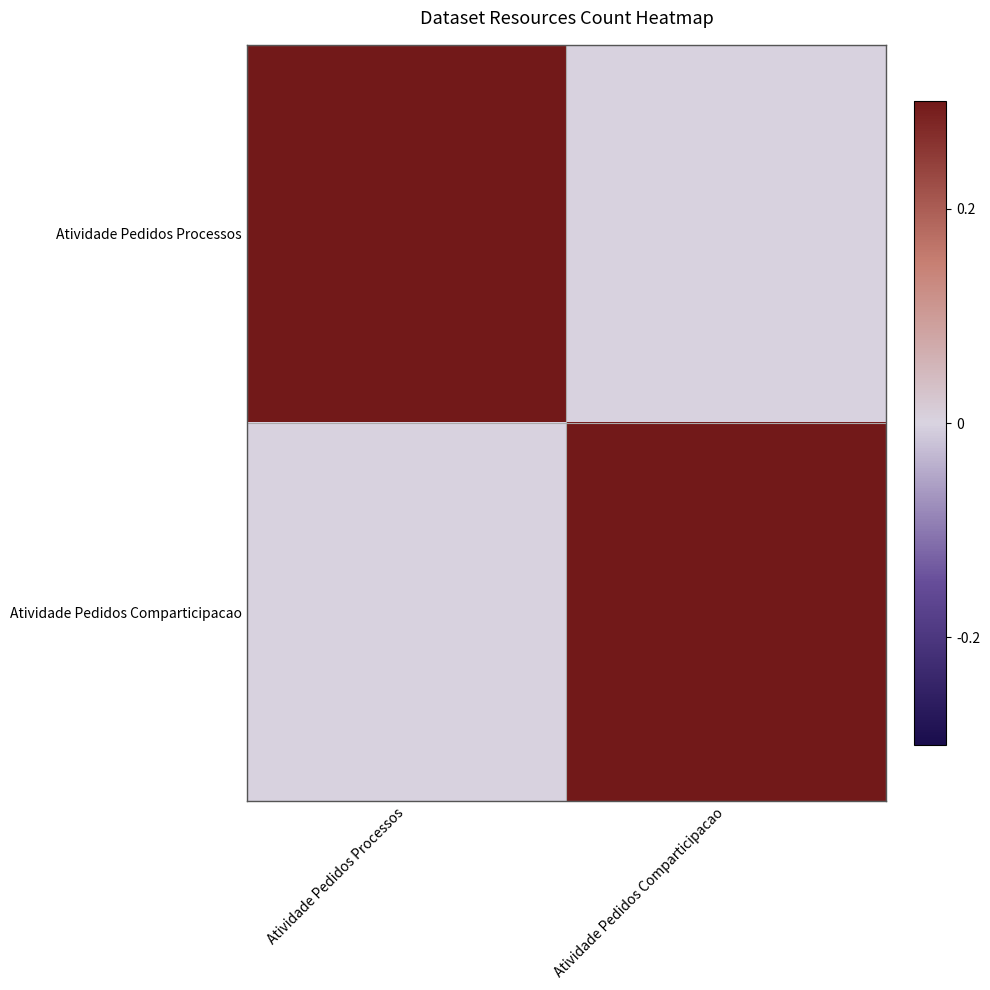

Rank the series at Atividade Pedidos Comparticipacao from lowest to highest value.

Atividade Pedidos Processos, Atividade Pedidos Comparticipacao